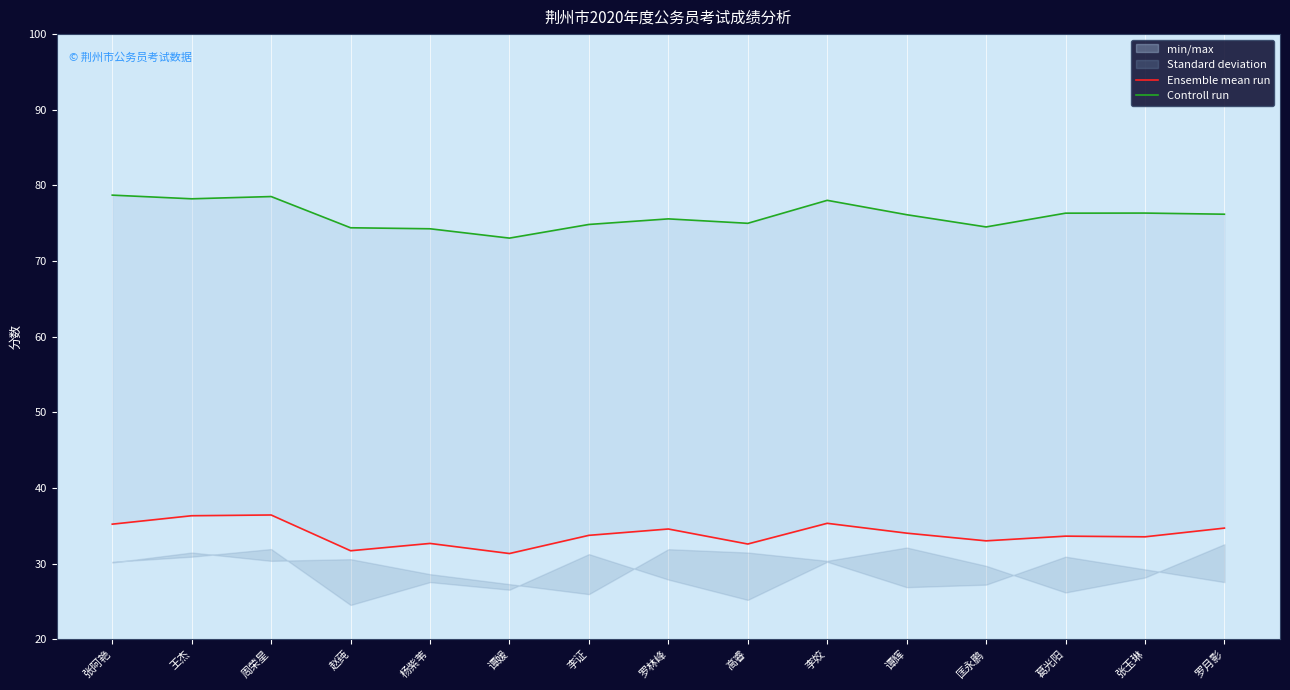

How many interior local valleys does the Controll run series have?

4